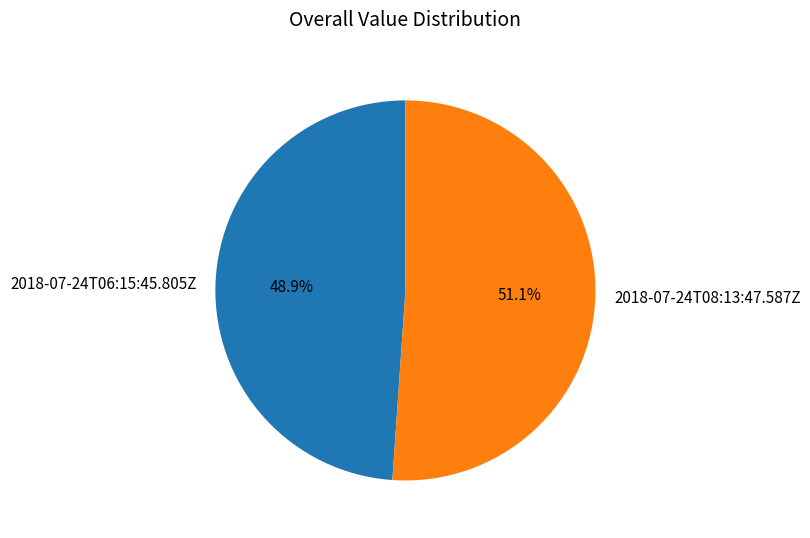

Which slice is the smallest?

2018-07-24T06:15:45.805Z